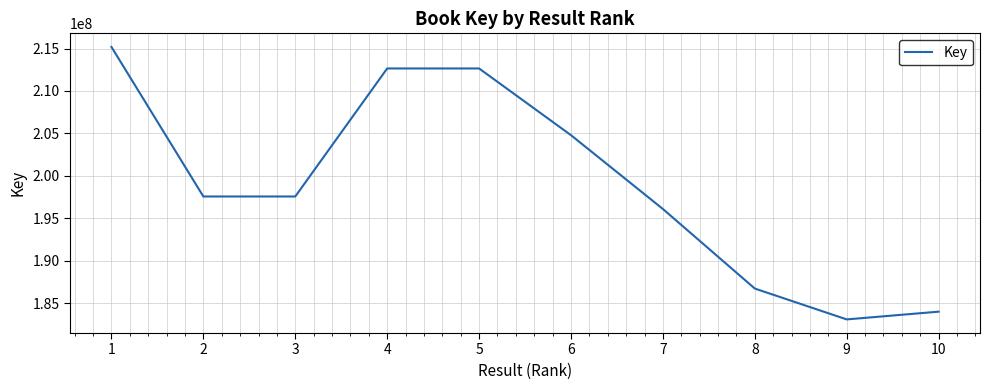

What is the difference between the values at 7 and 10?

12081473